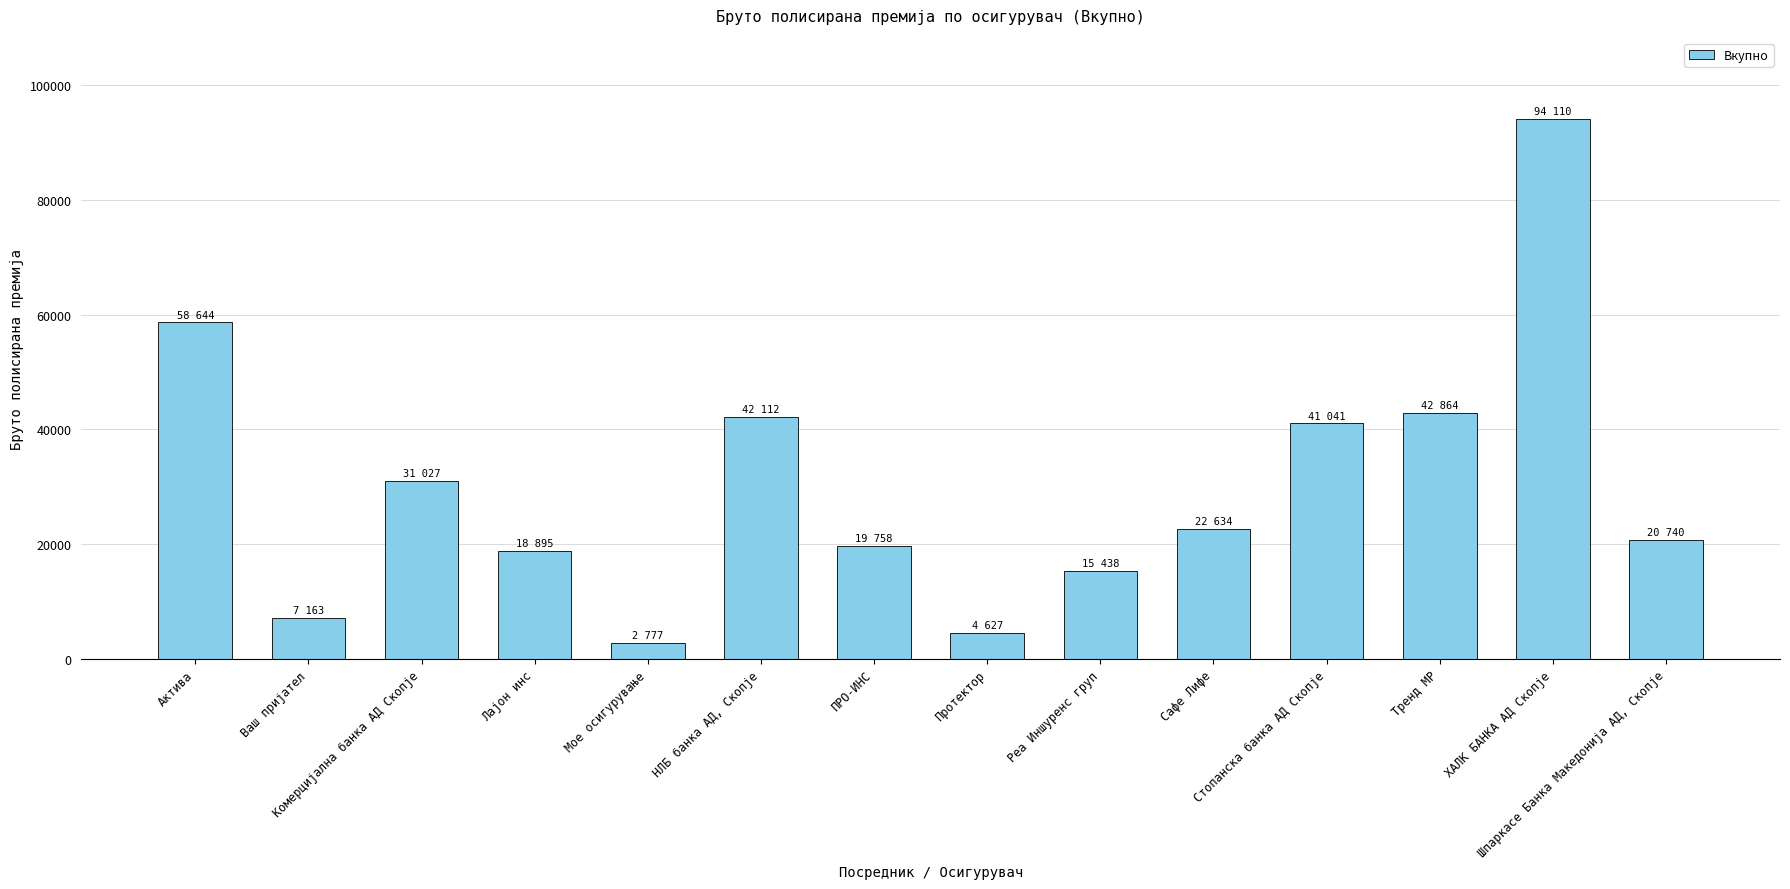

How many data points does each series have?

14